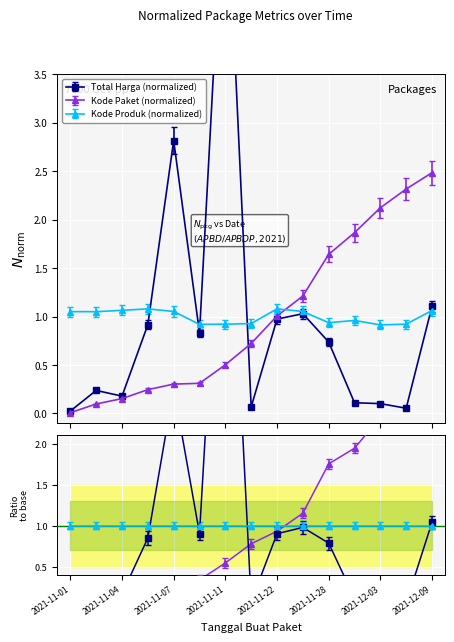

At which category is the sum across all series the highest?

2021-11-11